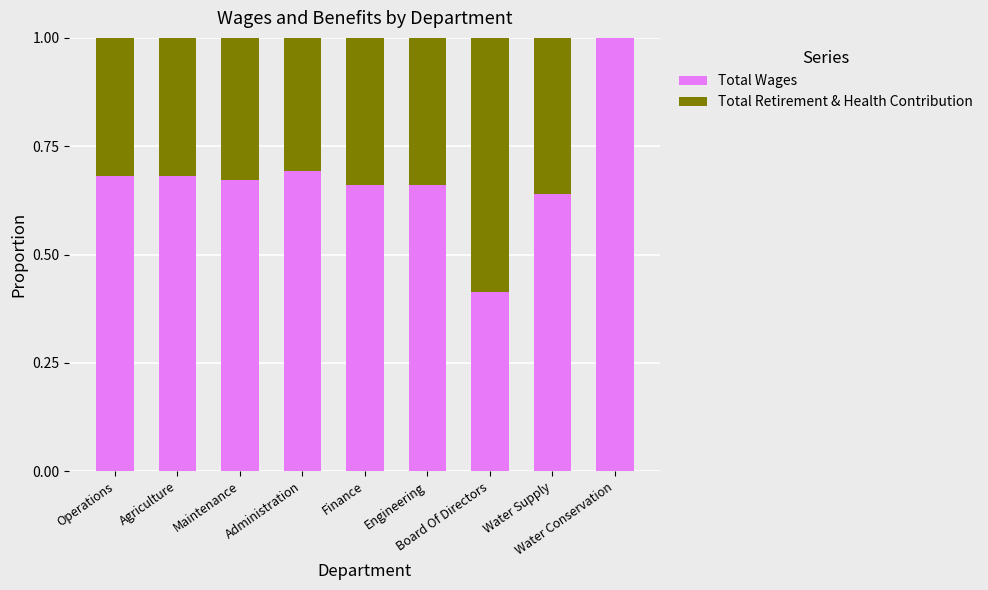

Does the chart contain stacked bars?

Yes